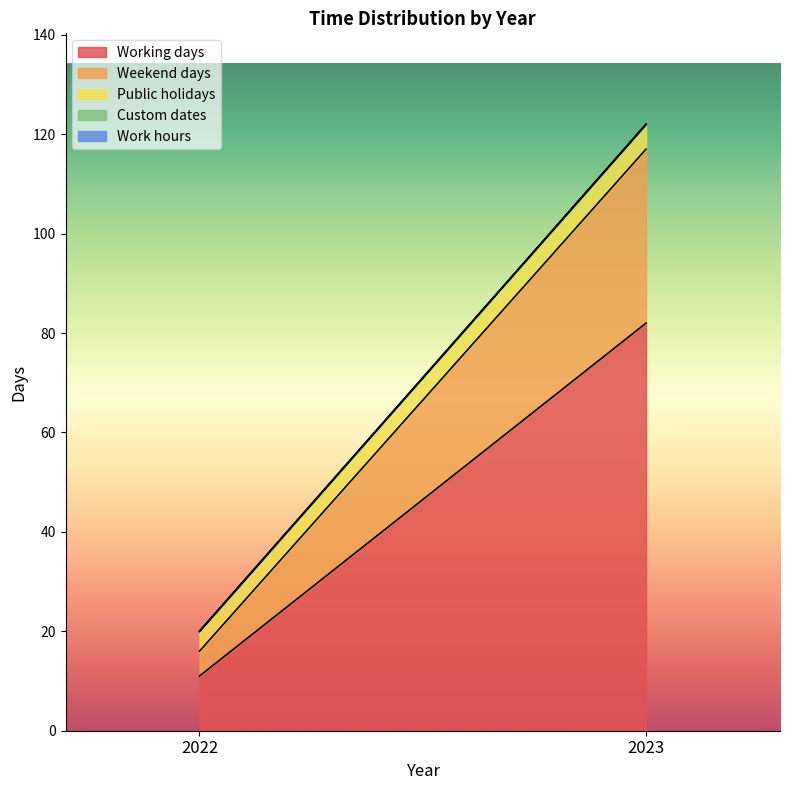

Is it true that Work hours equals 0 at 2022?

True